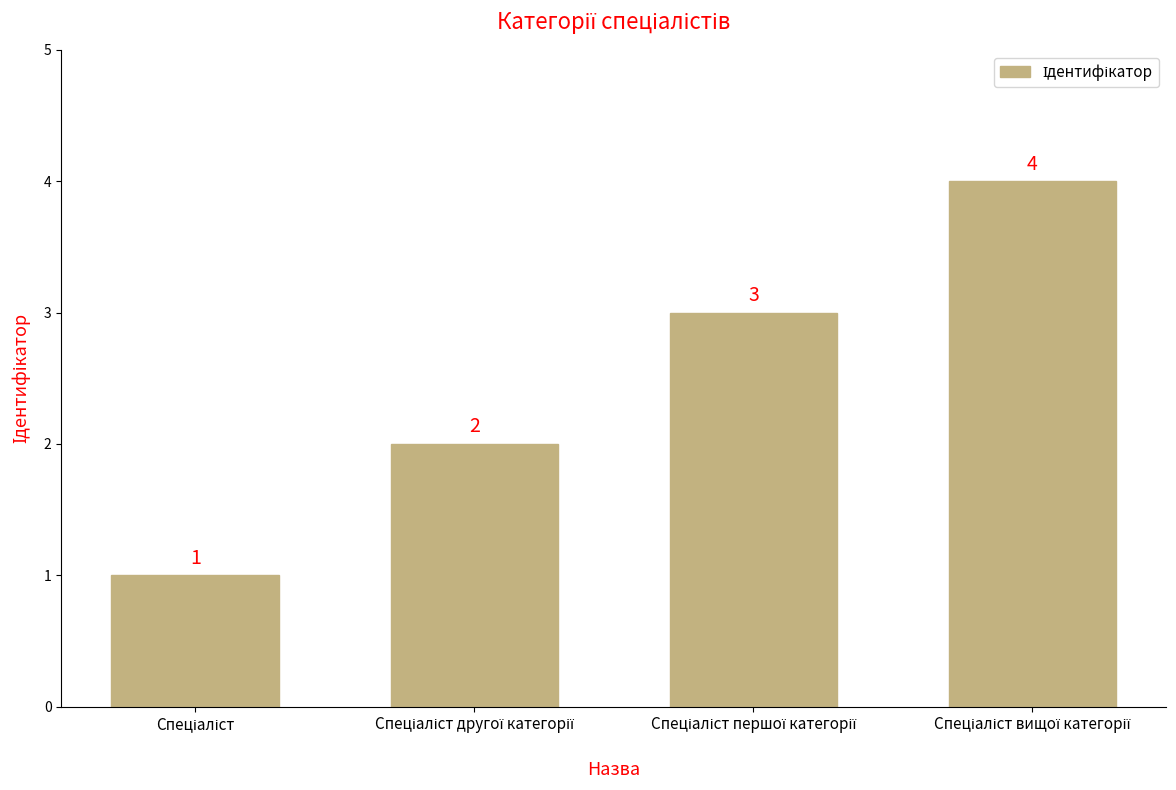

Count the values in the range 2 to 4.

3